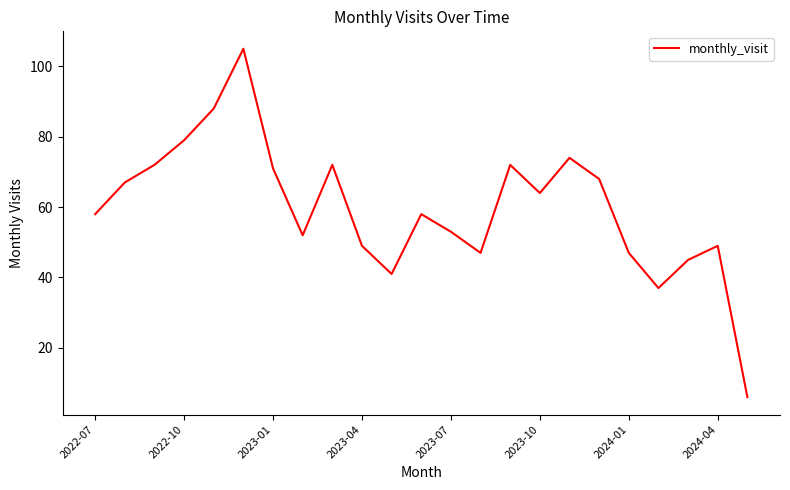

What is the minimum value shown in the chart?

6